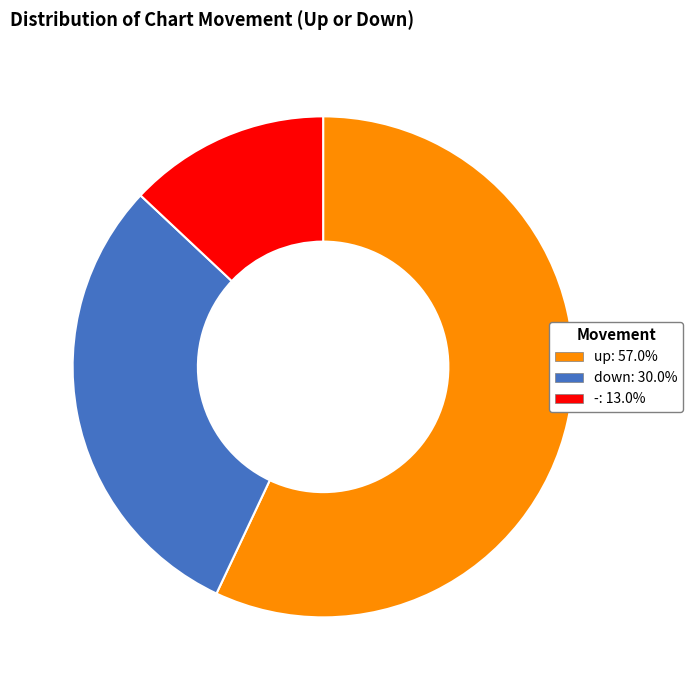

Approximately how many times larger is the value at up compared to -?

4.4